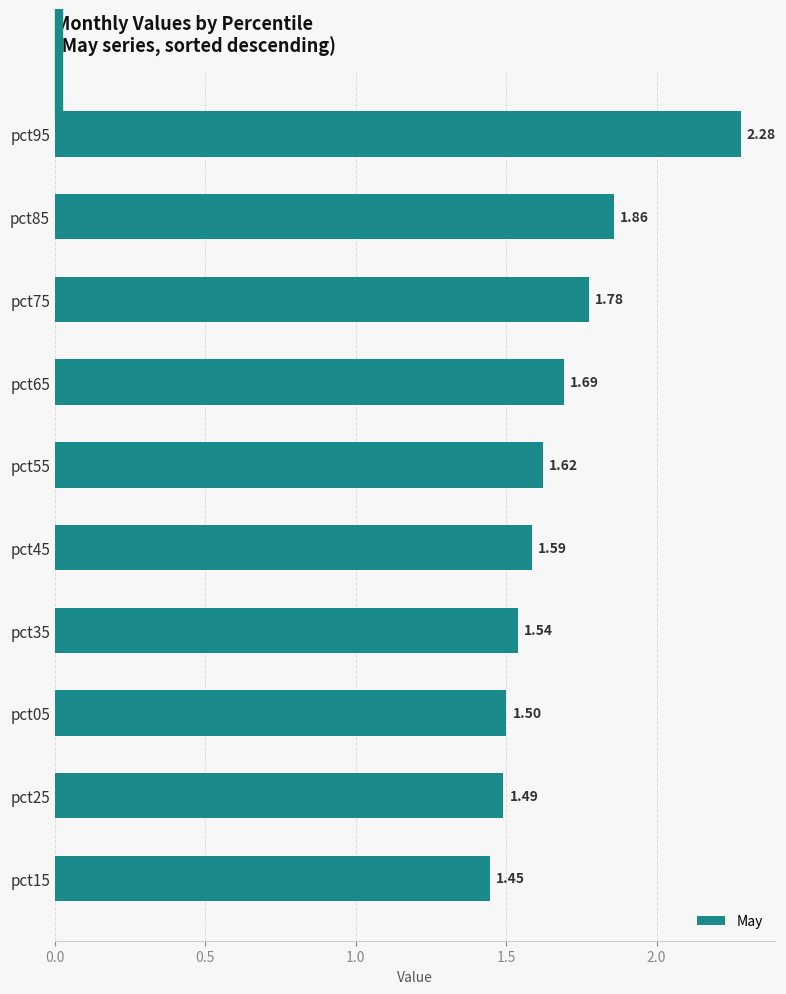

How many data points does each series have?

10